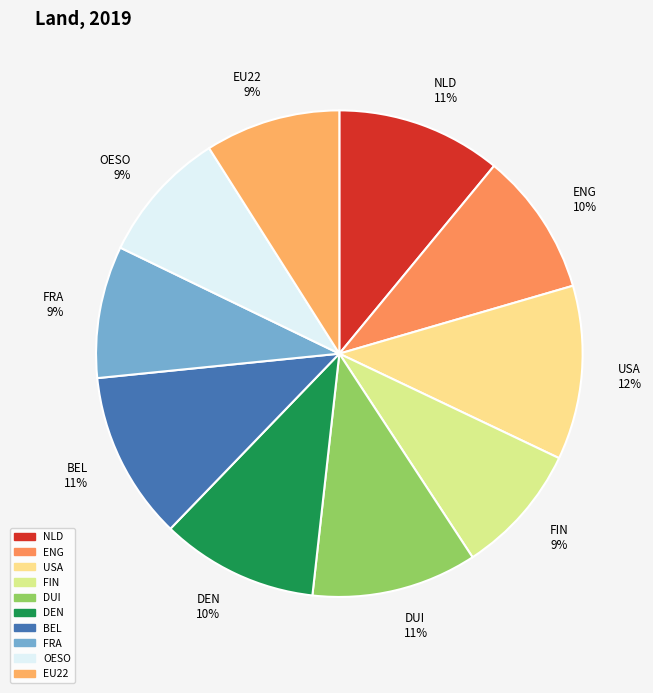

Between NLD 11% and DEN 10%, which is larger?

NLD 11%